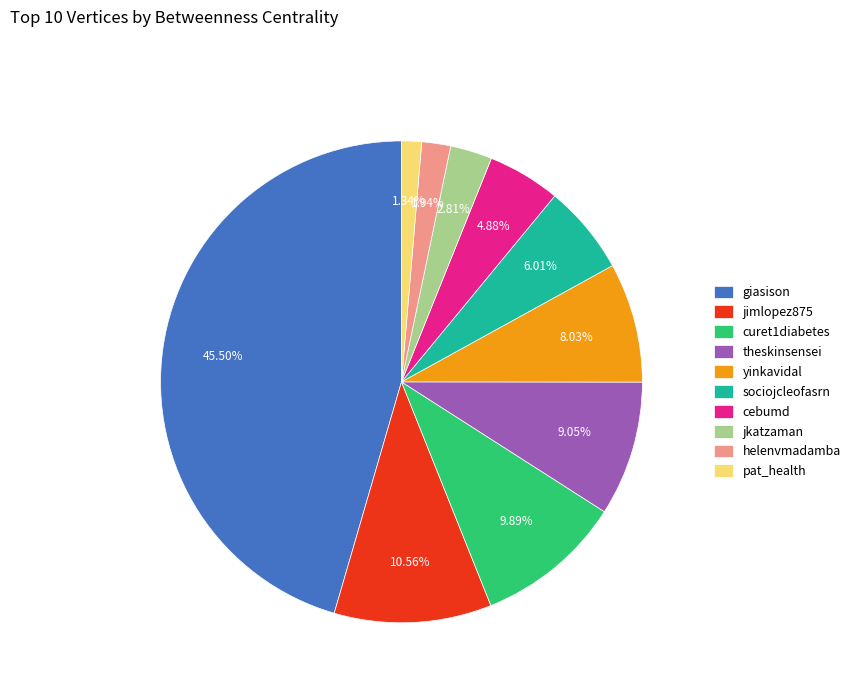

Is it true that helenvmadamba is 2% of the pie?

True